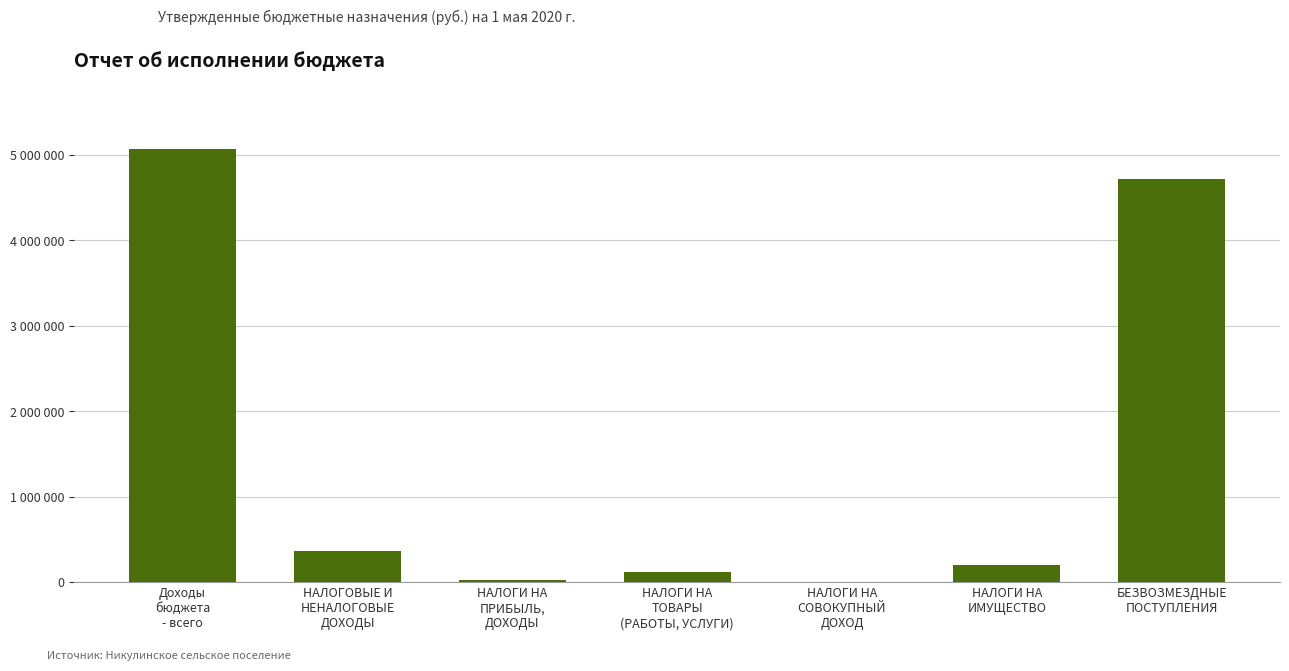

Are the bars horizontal?

No